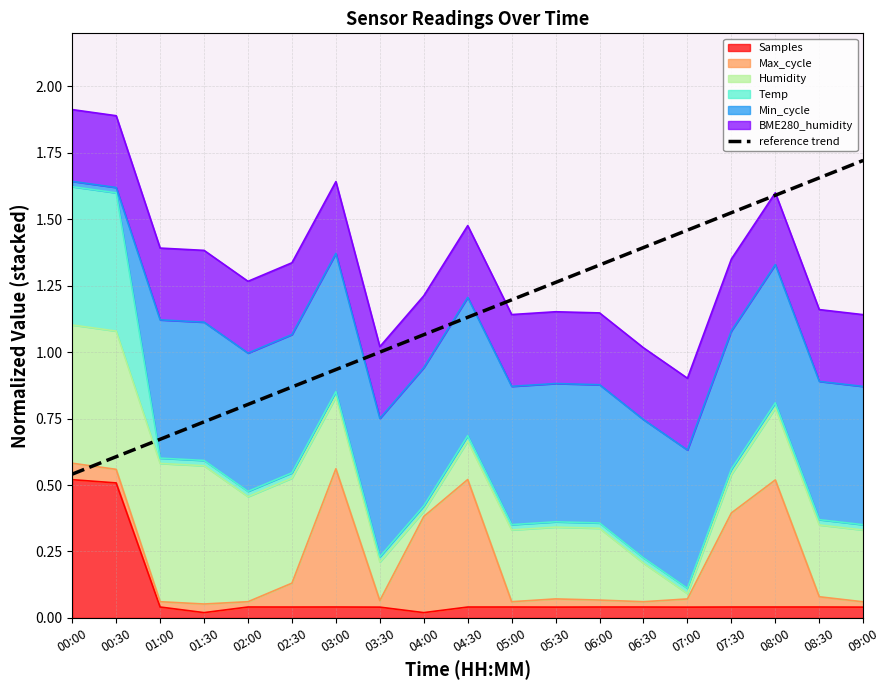

What is the difference between the maximum and minimum values?

1.2